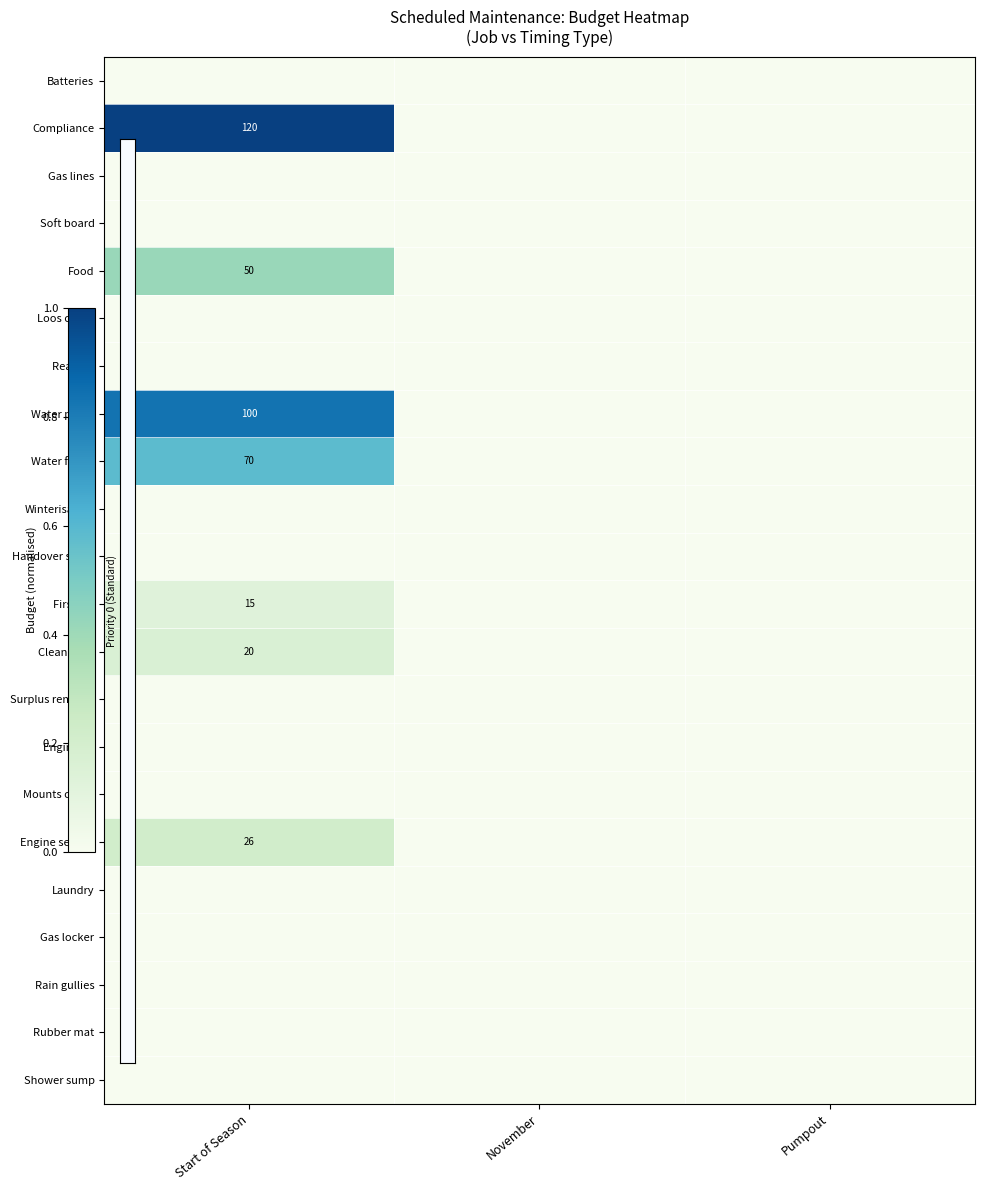

Which category has the lowest value in the Mounts check series?

Start of Season